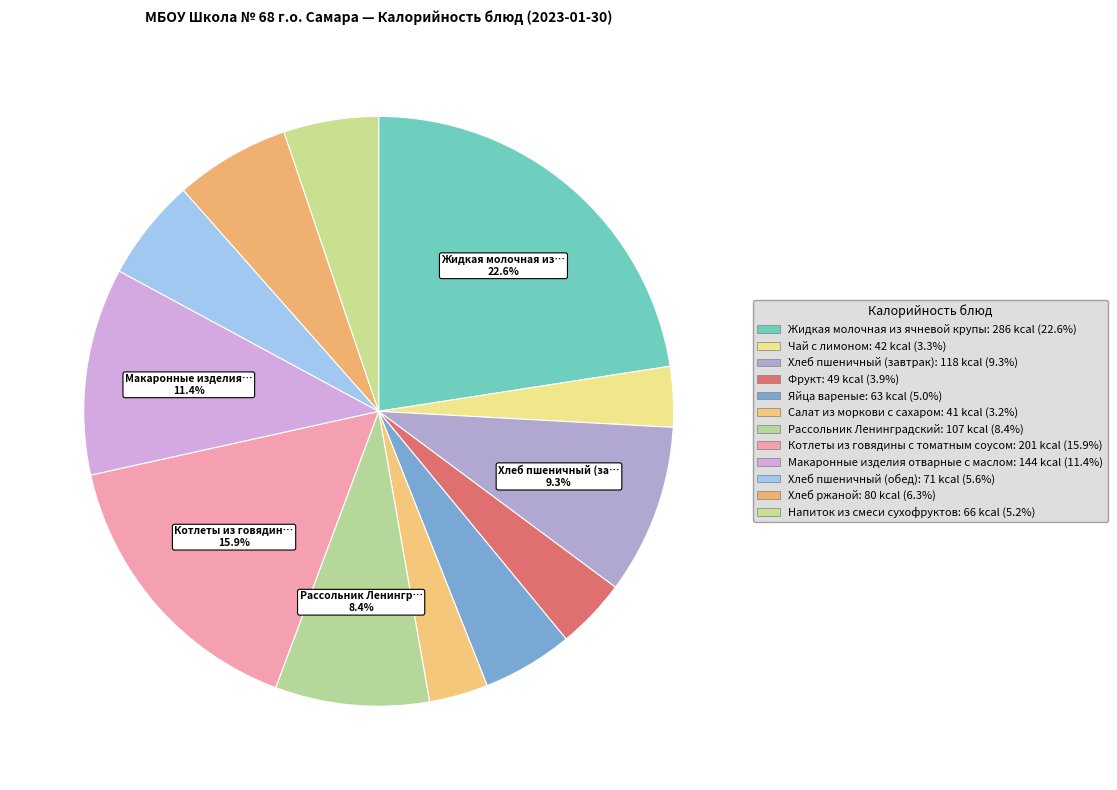

What percentage do Чай с лимоном and Яйца вареные together represent?

8.3%